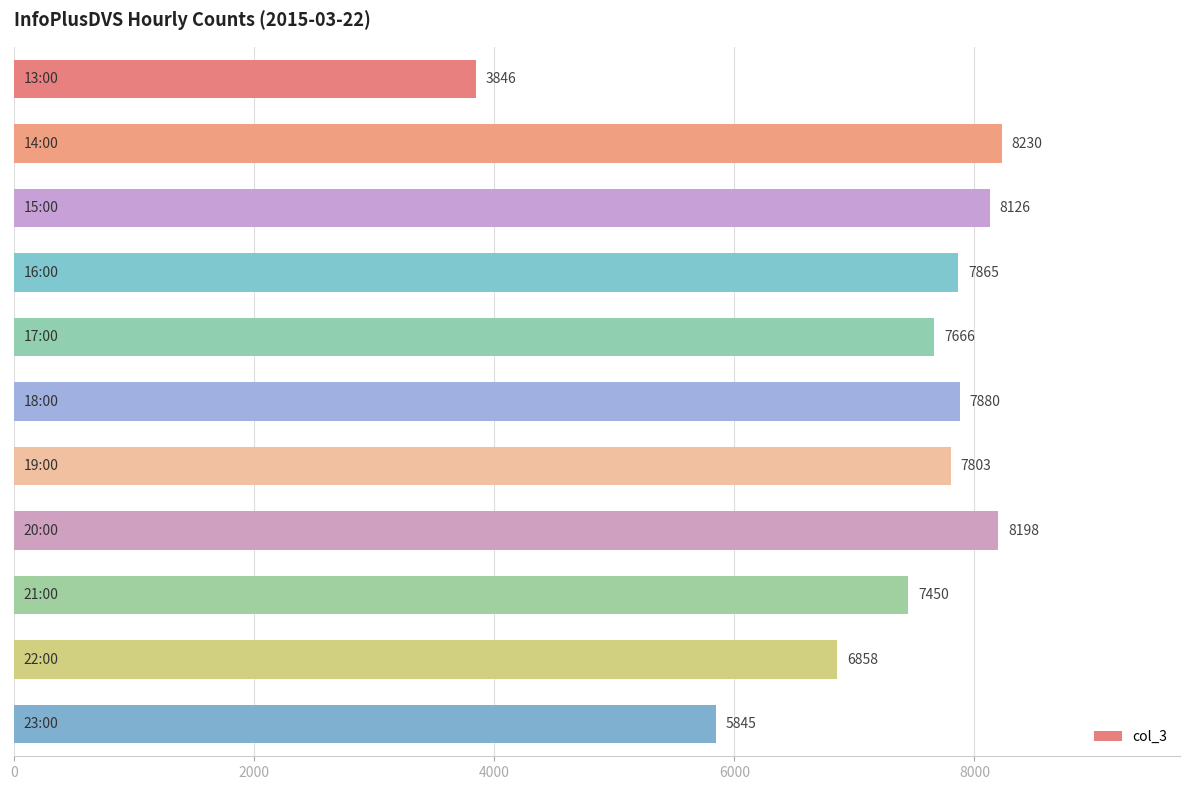

What is the value of the 7th bar from the top?

7803